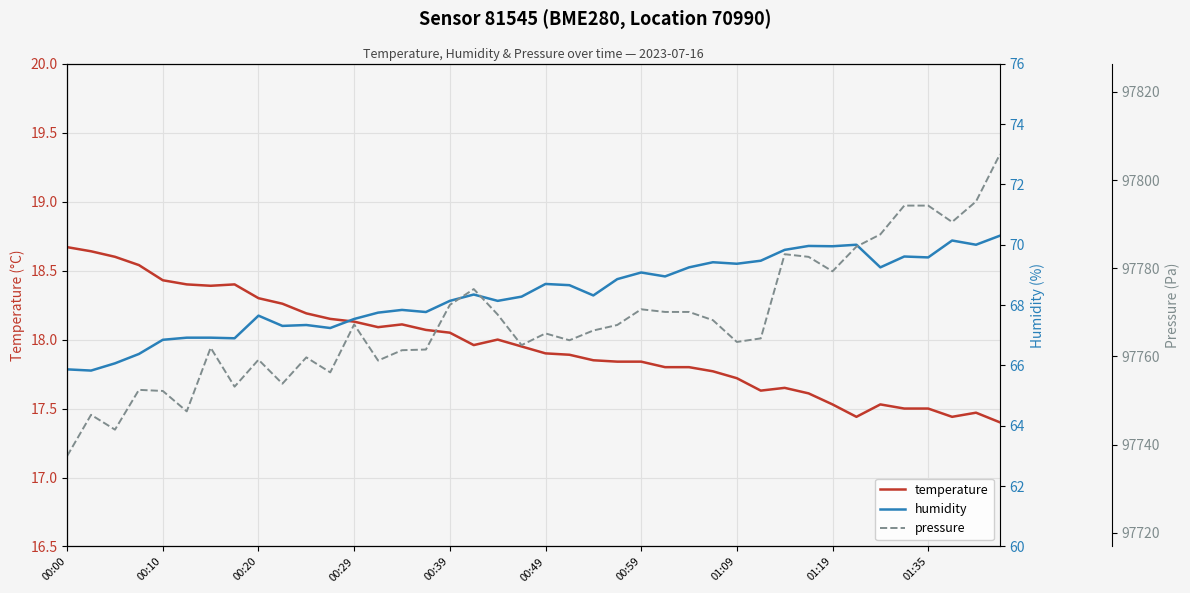

True or false: temperature and humidity intersect in this chart.

False